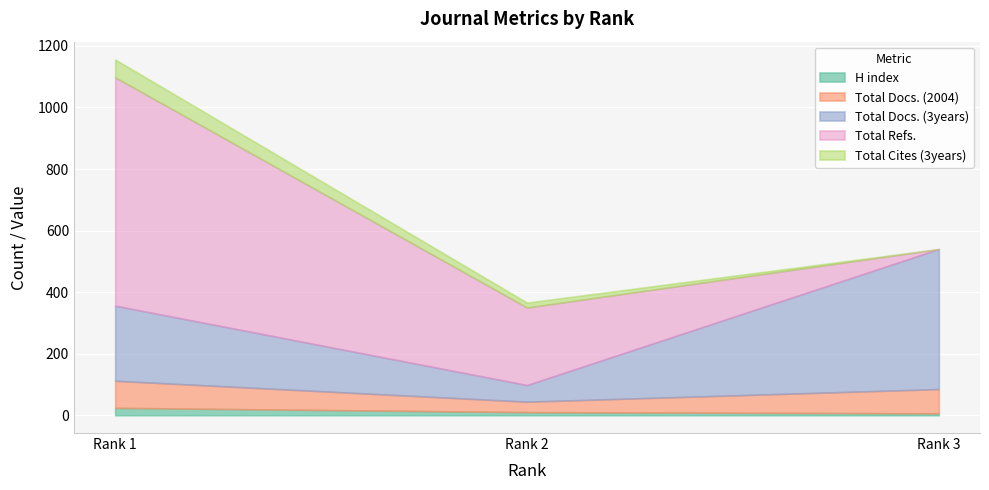

How many lines are shown in the chart?

5